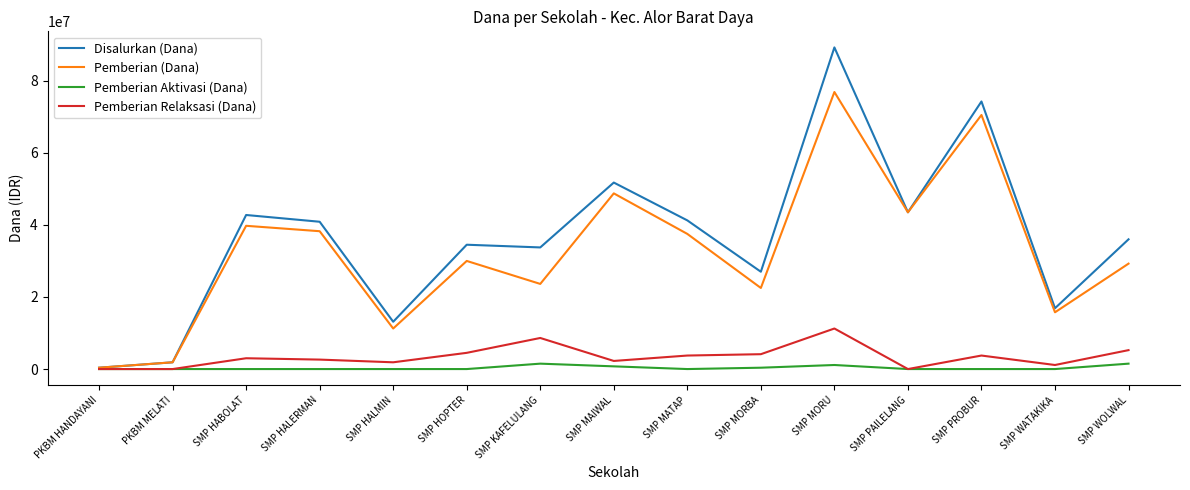

What is the highest value of the Pemberian Relaksasi (Dana) series?

11250000